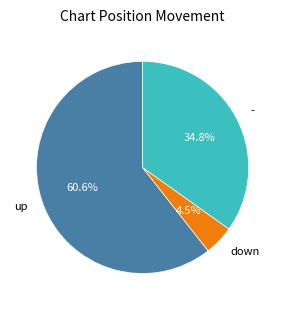

Is the sum of down and - greater than half?

No